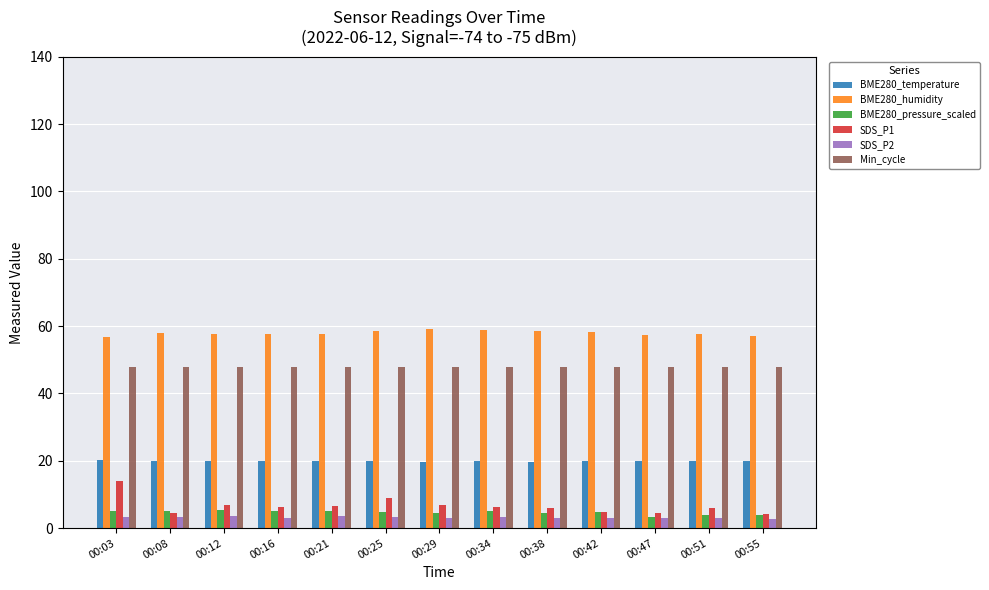

What is the spread (max minus min) of values at 00:34?

55.3